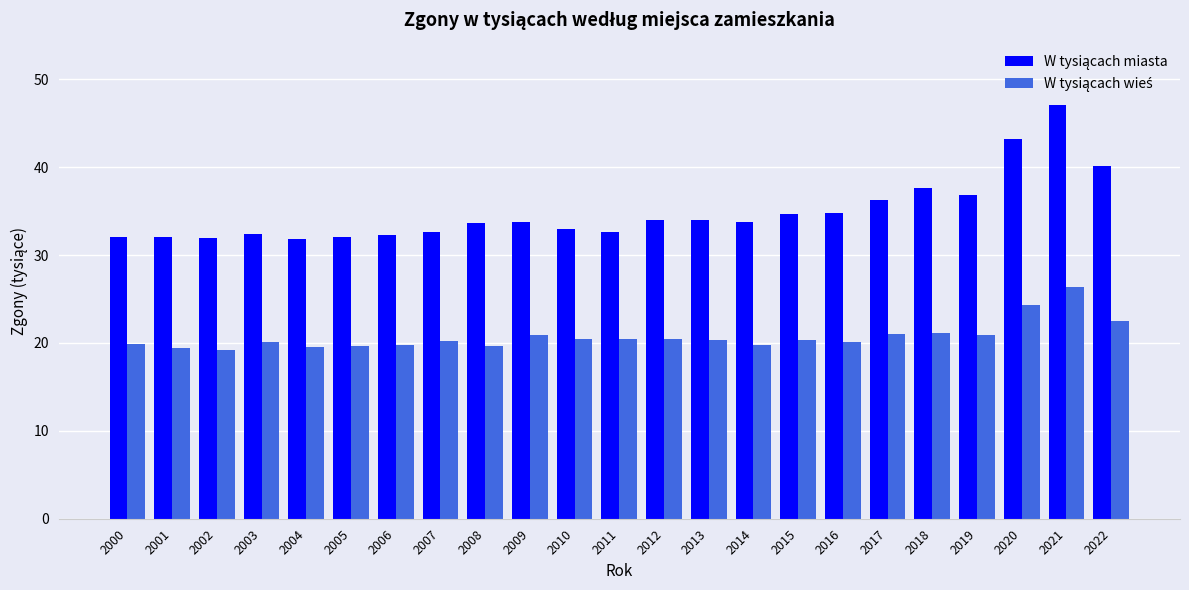

What is the total value across all series at 2021?

73.5